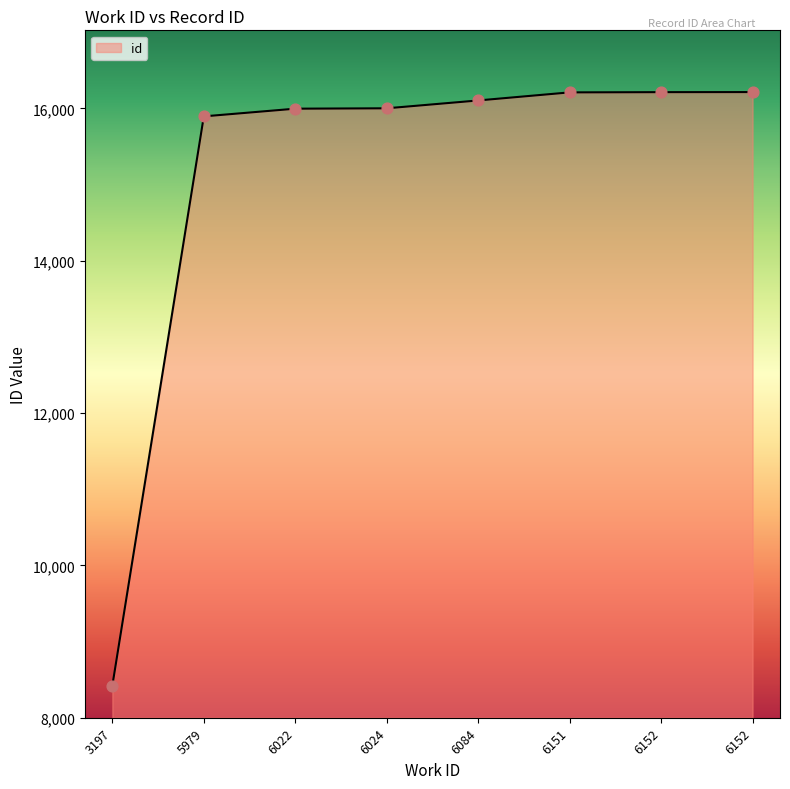

What is the ratio of the value at 5979 to the value at 6151?

1.0